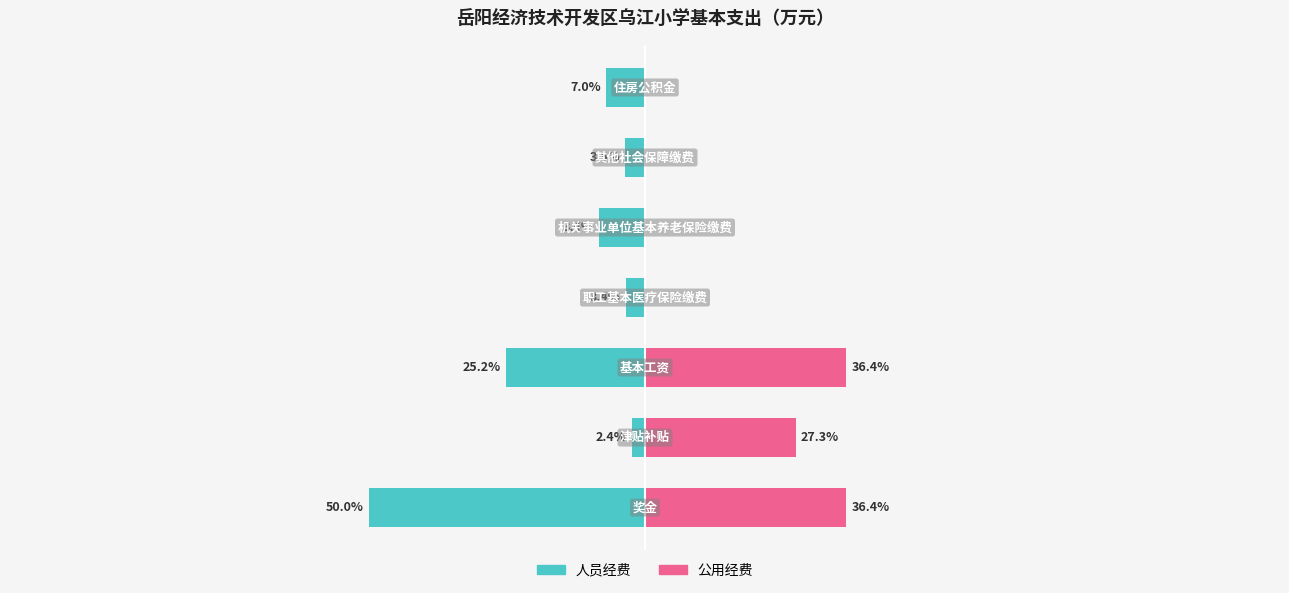

What is the value of the 人员经费 bar at the 6th from the left?

-3.5